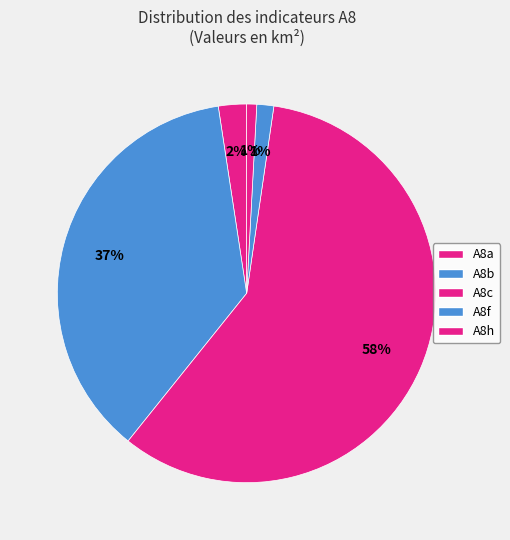

Do A8b and A8h together represent more than half of the pie?

No